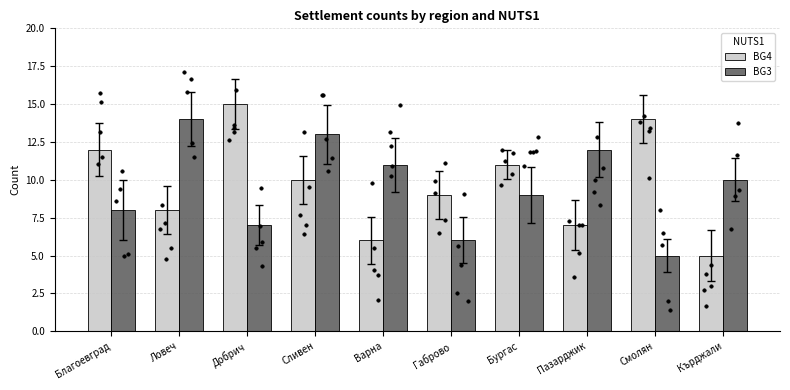

Which series reaches the minimum Y coordinate?

BG4